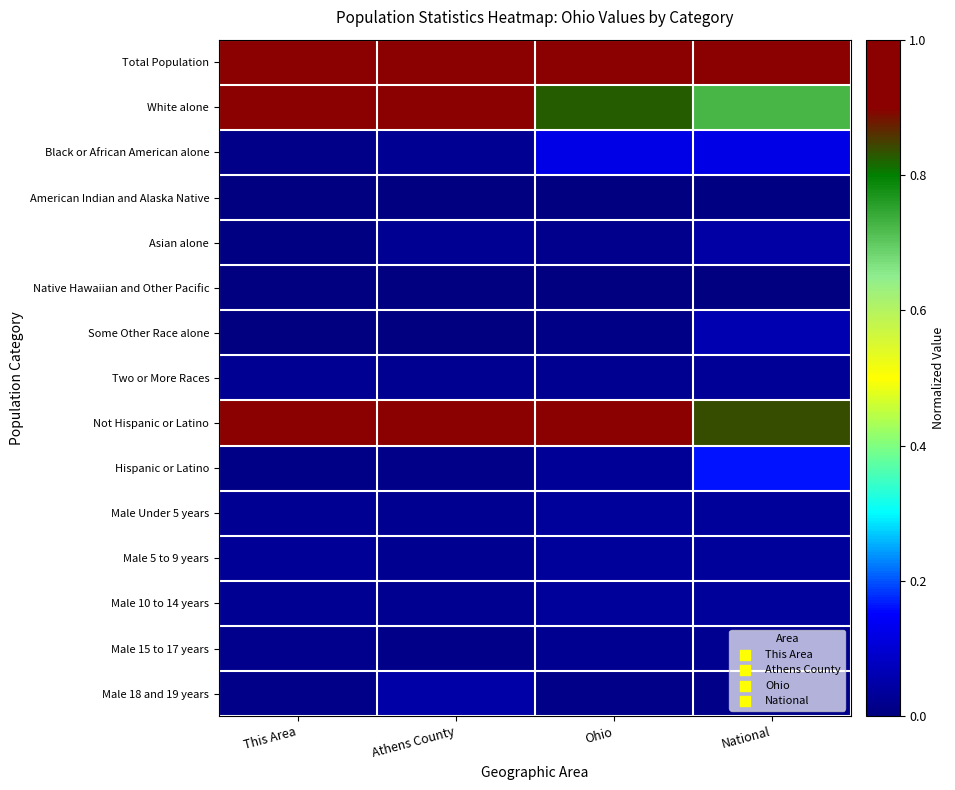

Which series changed the most between This Area and National?

White alone